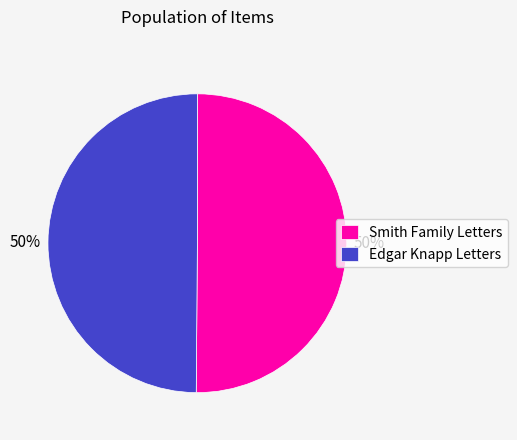

True or false: Edgar Knapp Letters accounts for 44% of the total.

False